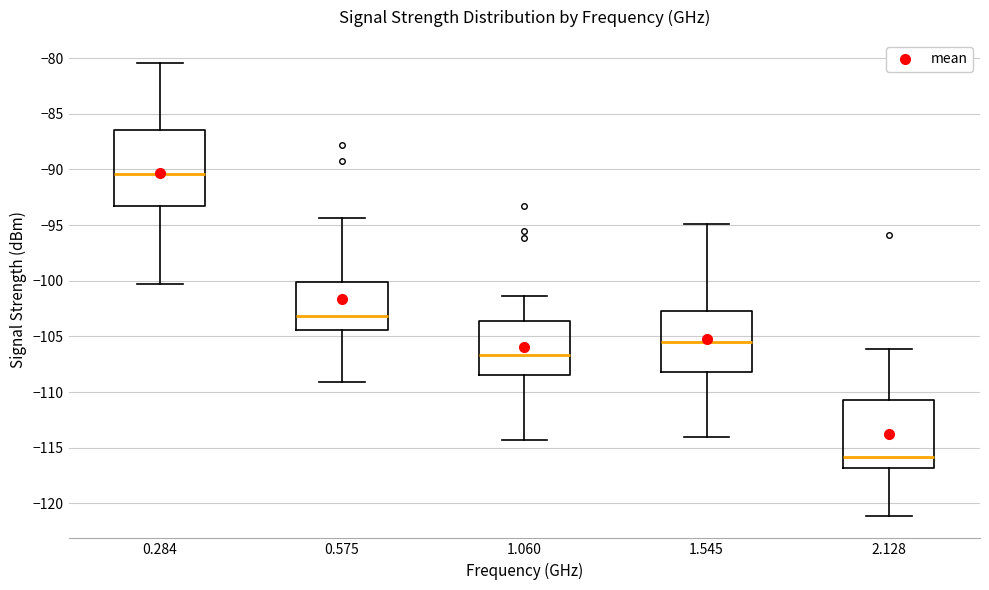

Reading left to right, read every box against the y-axis: the position of its median line, the range the box covers, and the ends of its whiskers. The values are not printed on the chart, so give them approximately, as read against the axis.

0.284: median -90.5, box -93.5 to -86.5, whiskers -100.5 to -80.5
0.575: median -103.0, box -104.5 to -100.0, whiskers -109.0 to -94.5
1.060: median -106.5, box -108.5 to -103.5, whiskers -114.5 to -101.5
1.545: median -105.5, box -108.0 to -102.5, whiskers -114.0 to -95.0
2.128: median -116.0, box -117.0 to -110.5, whiskers -121.0 to -106.0